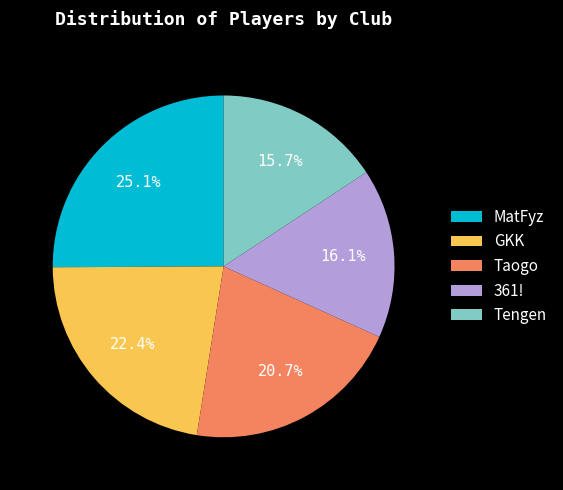

Which has a higher value, Taogo or GKK?

GKK